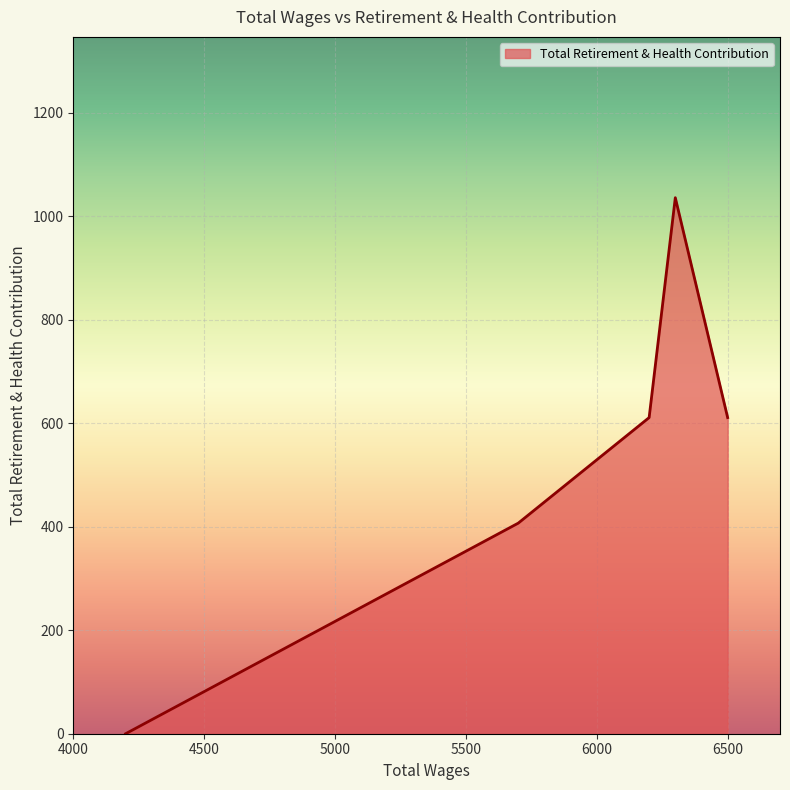

True or false: there are more than 2 points higher than both neighbors.

False